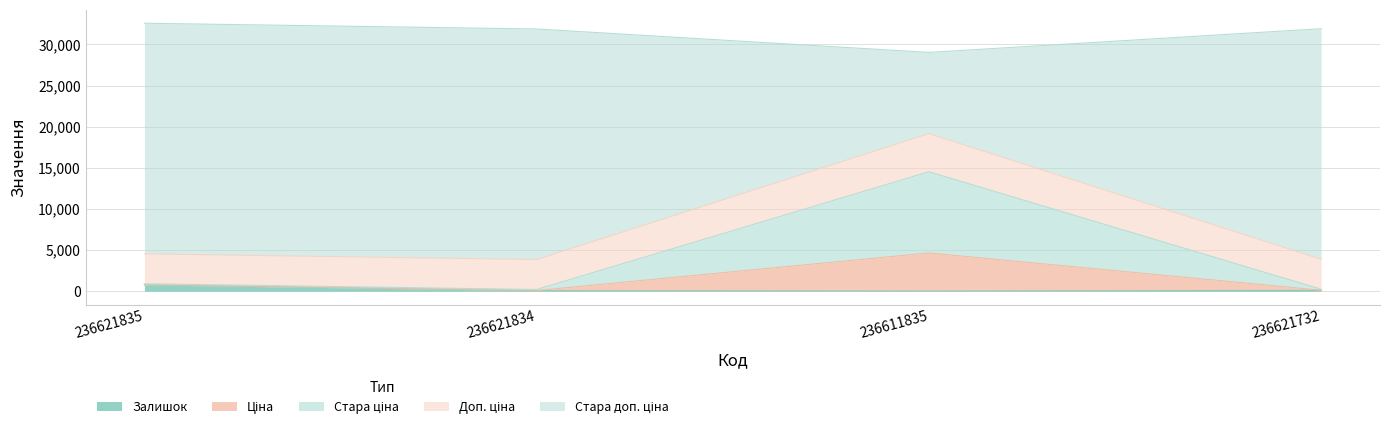

Does the chart display data point markers on the line(s)?

No